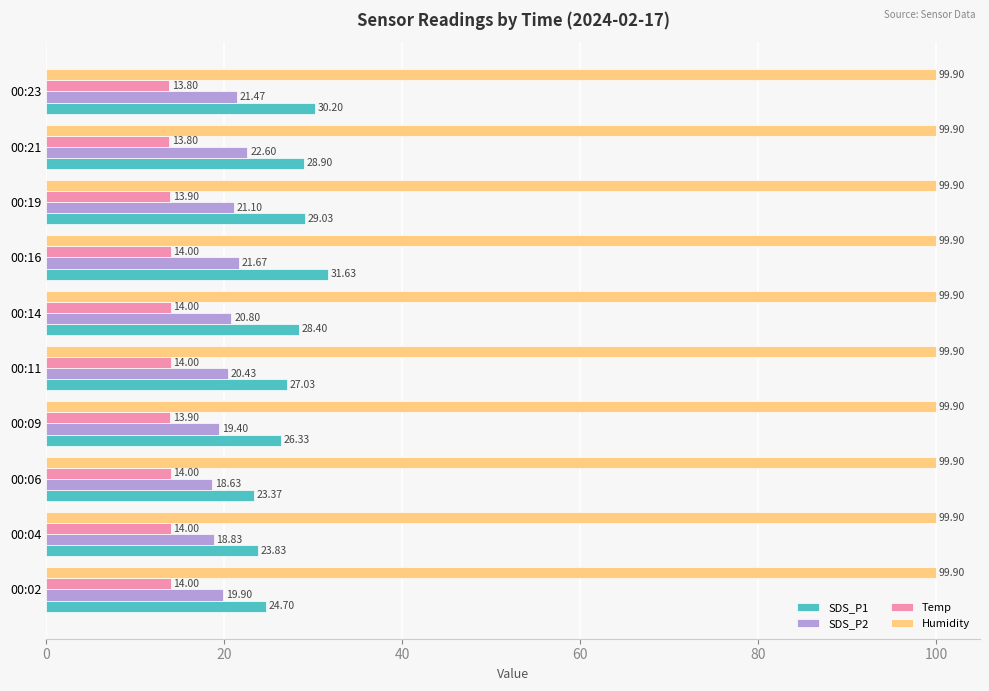

Rank the series at 00:09 from lowest to highest value.

Temp, SDS_P2, SDS_P1, Humidity